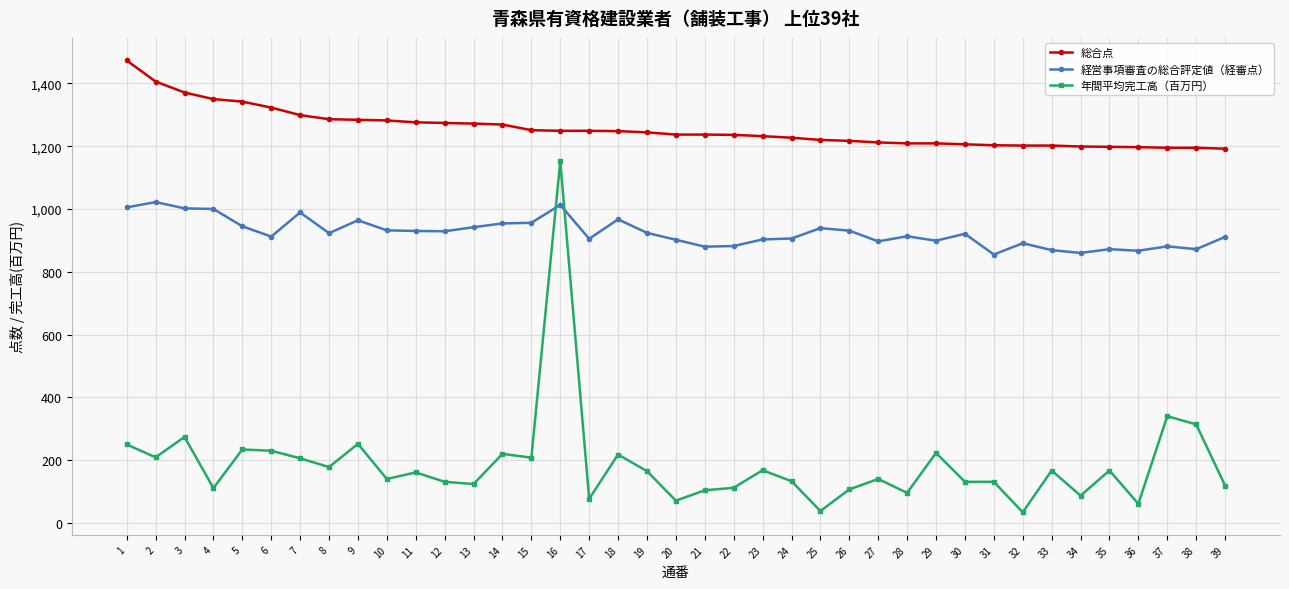

True or false: 年間平均完工高（百万円） has more than 2 points higher than both neighbors.

True